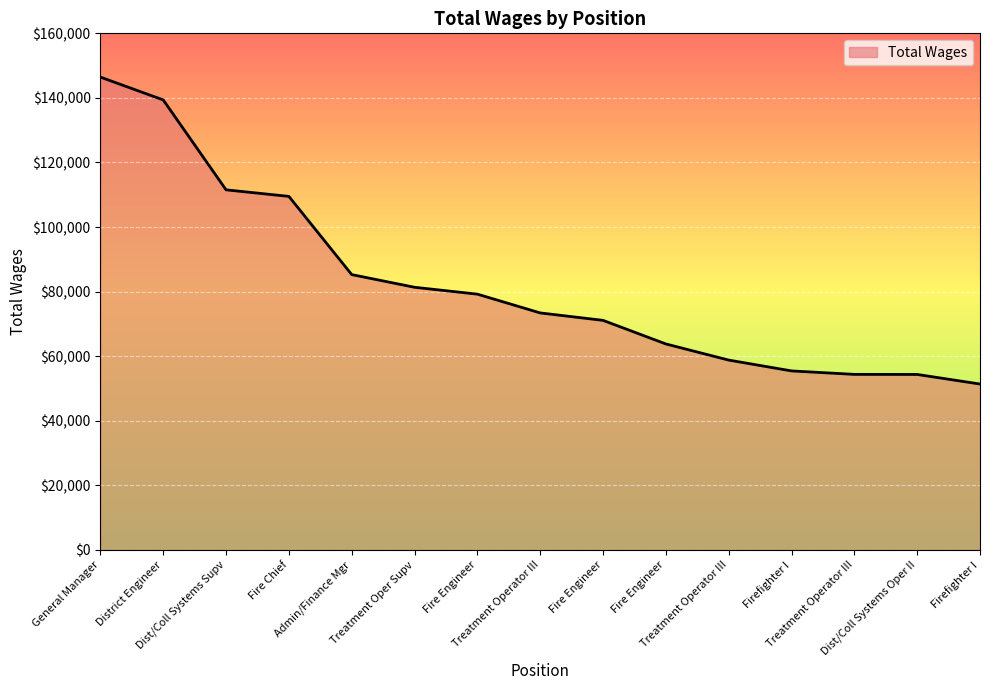

Rank the categories by value from highest to lowest.

General Manager, District Engineer, Dist/Coll Systems Supv, Fire Chief, Admin/Finance Mgr, Treatment Oper Supv, Fire Engineer, Treatment Operator III, Fire Engineer, Fire Engineer, Treatment Operator III, Firefighter I, Treatment Operator III, Dist/Coll Systems Oper II, Firefighter I